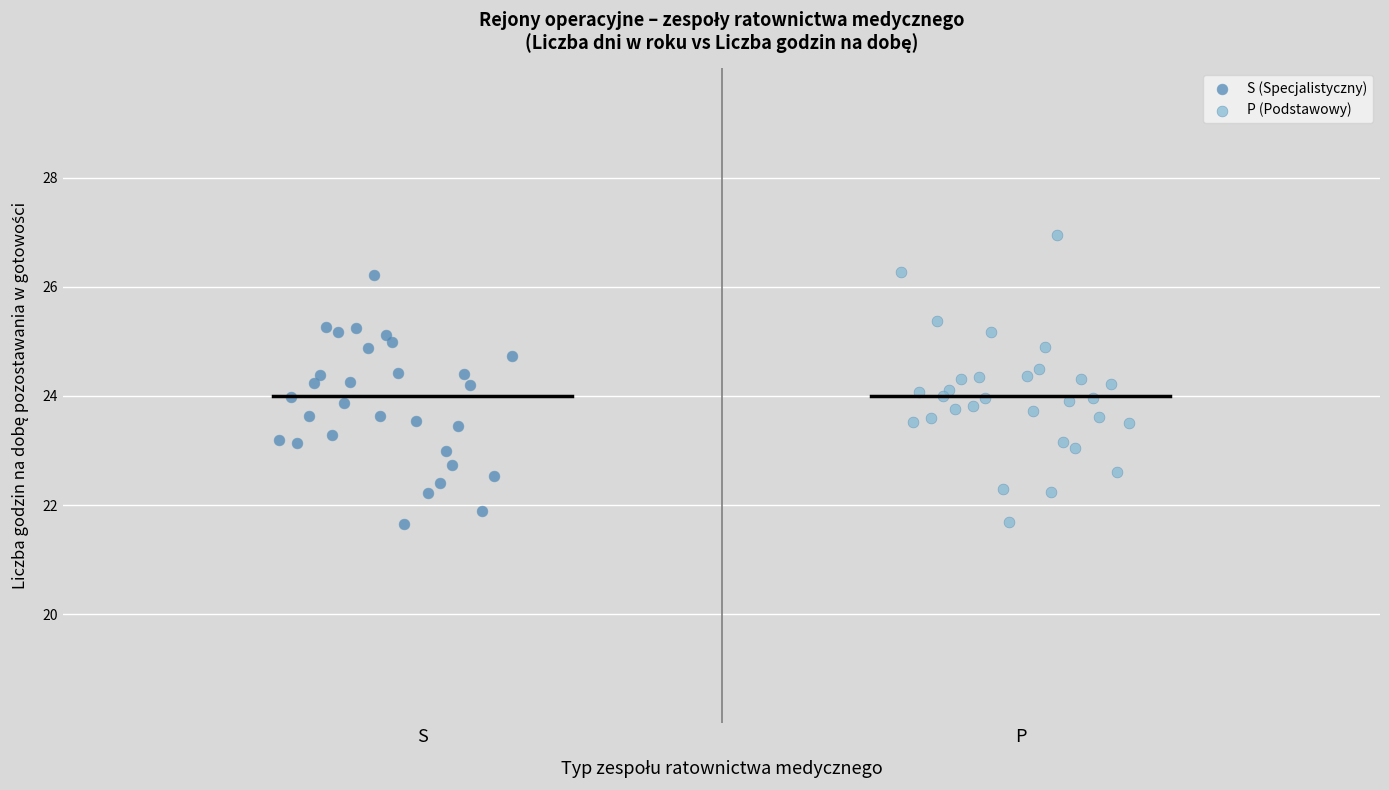

Which series has the largest Y range (max minus min)?

P (Podstawowy)